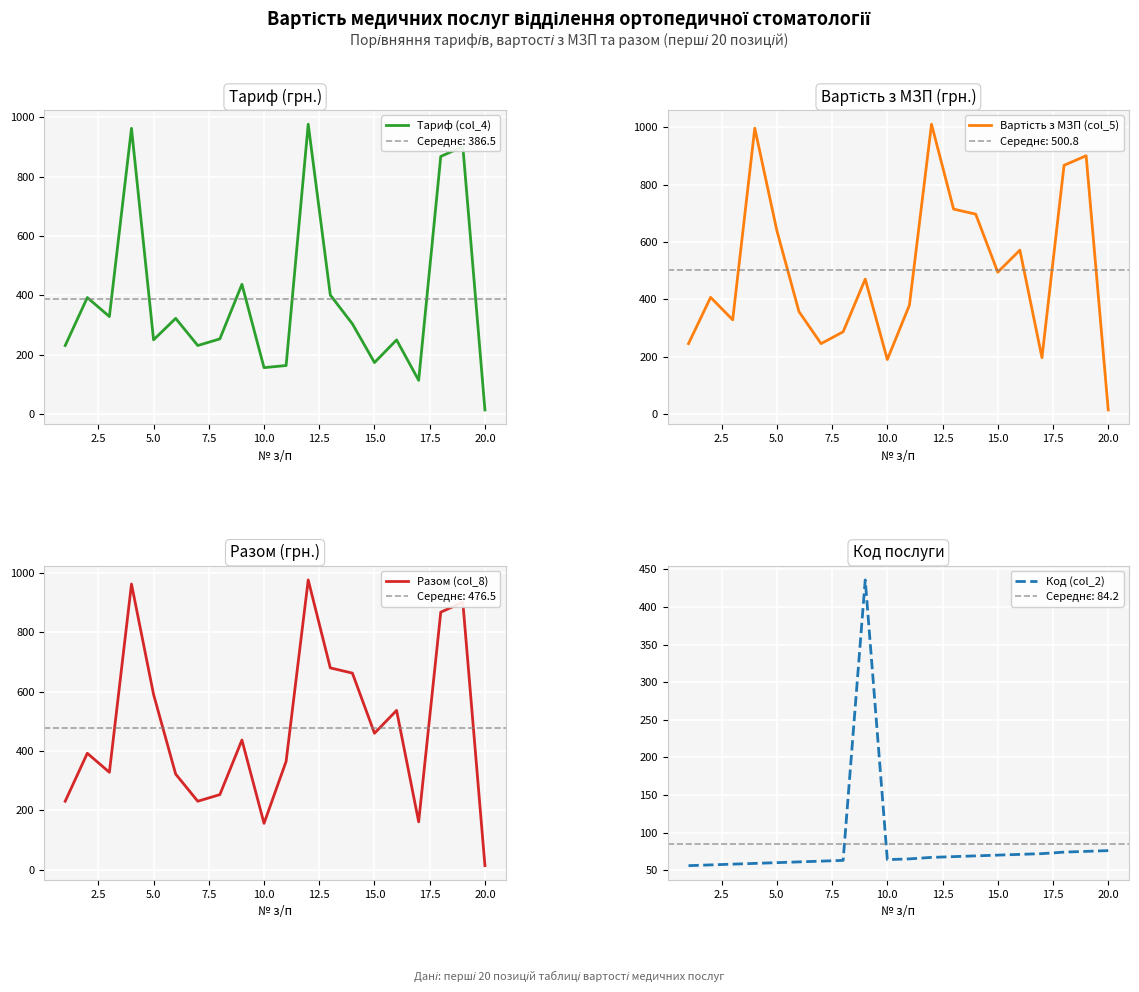

What is the difference between the second highest and minimum values in the Тариф (col_4) series?

948.7